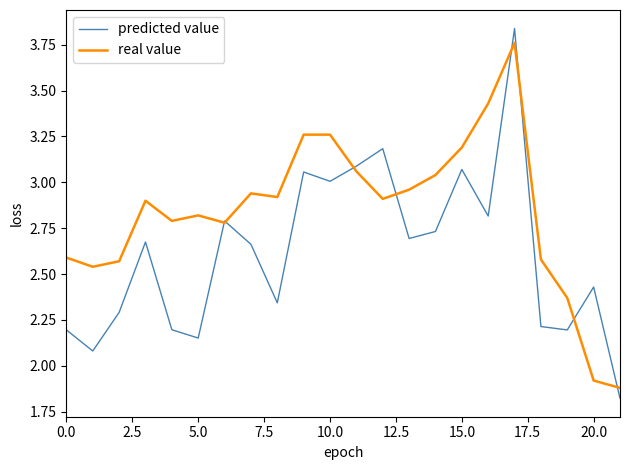

Rank the series by their average value, from highest to lowest.

real value, predicted value